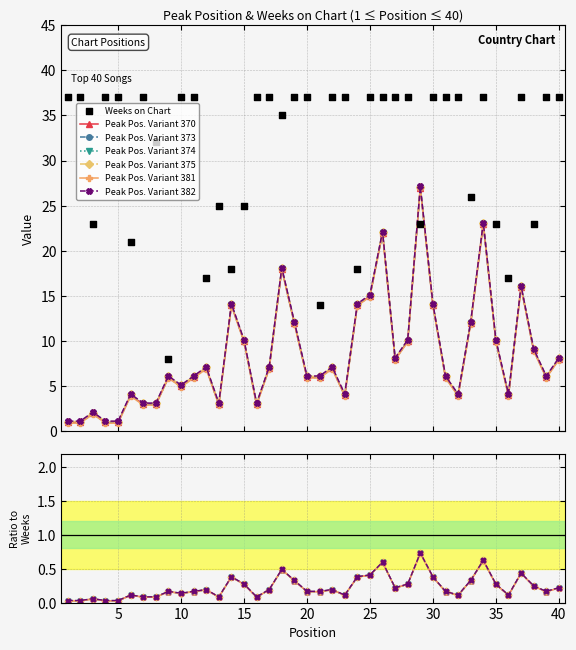

Which series has the widest spread of Y values?

Weeks on Chart